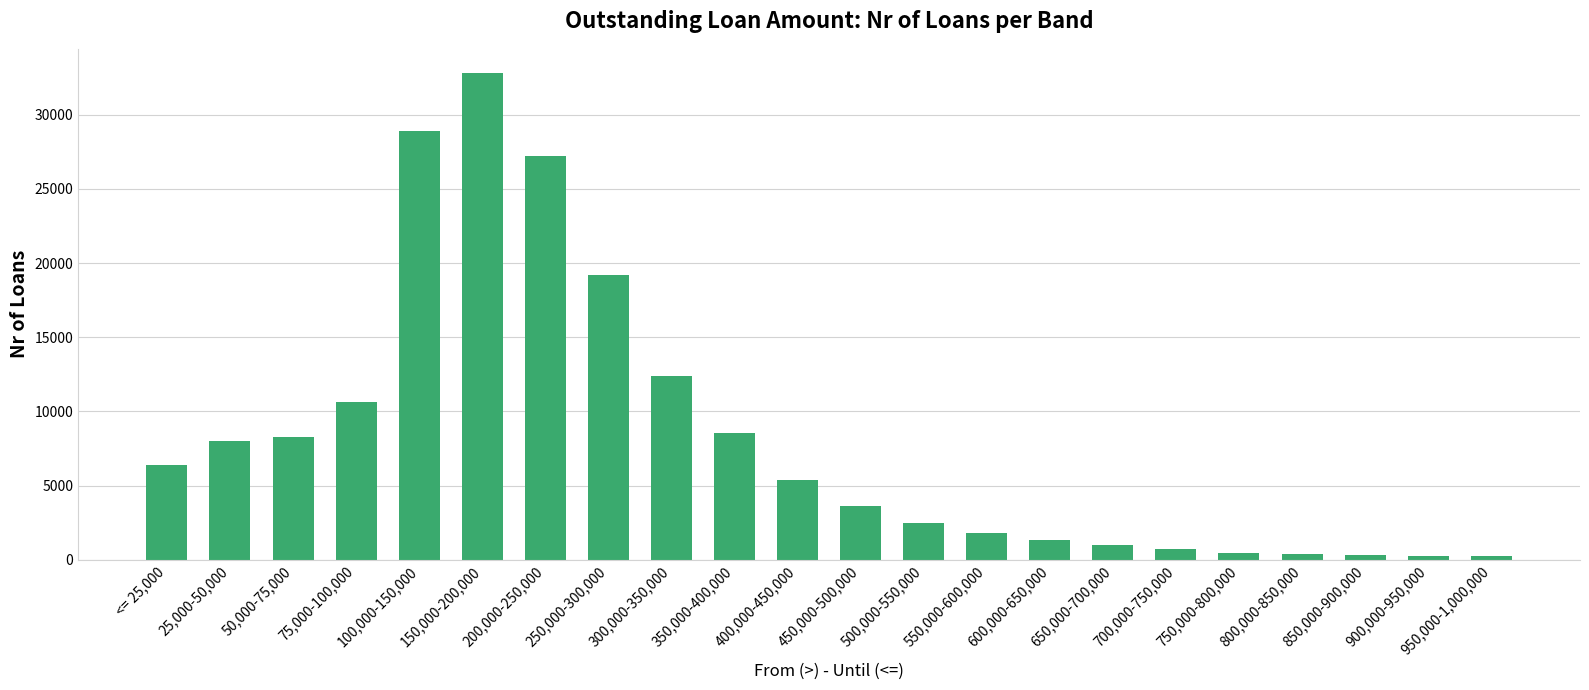

Is it true that the value at 75,000-100,000 is 10610?

True